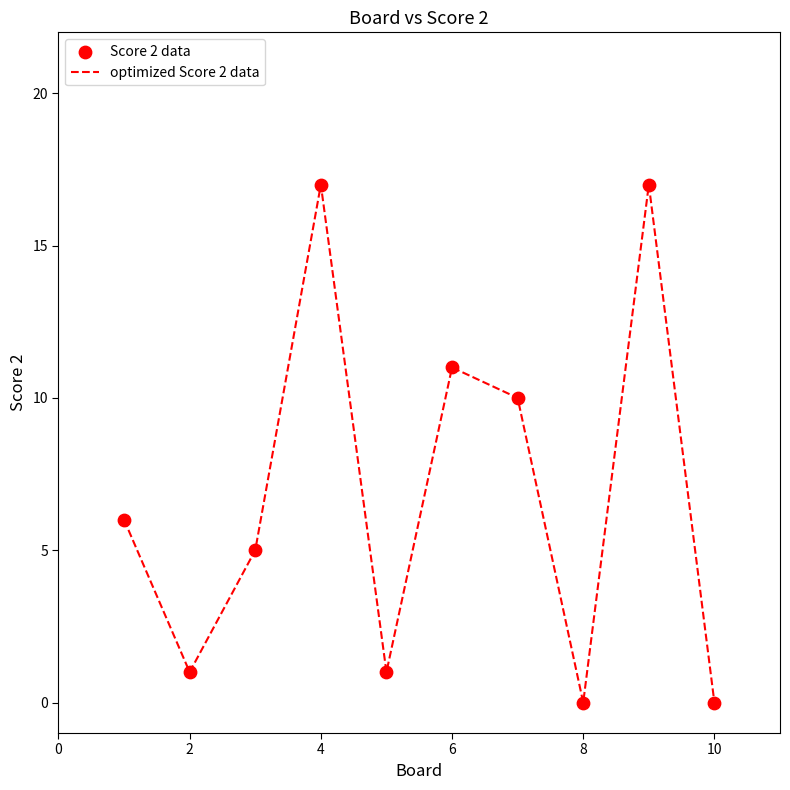

What is the maximum value shown in the chart?

17